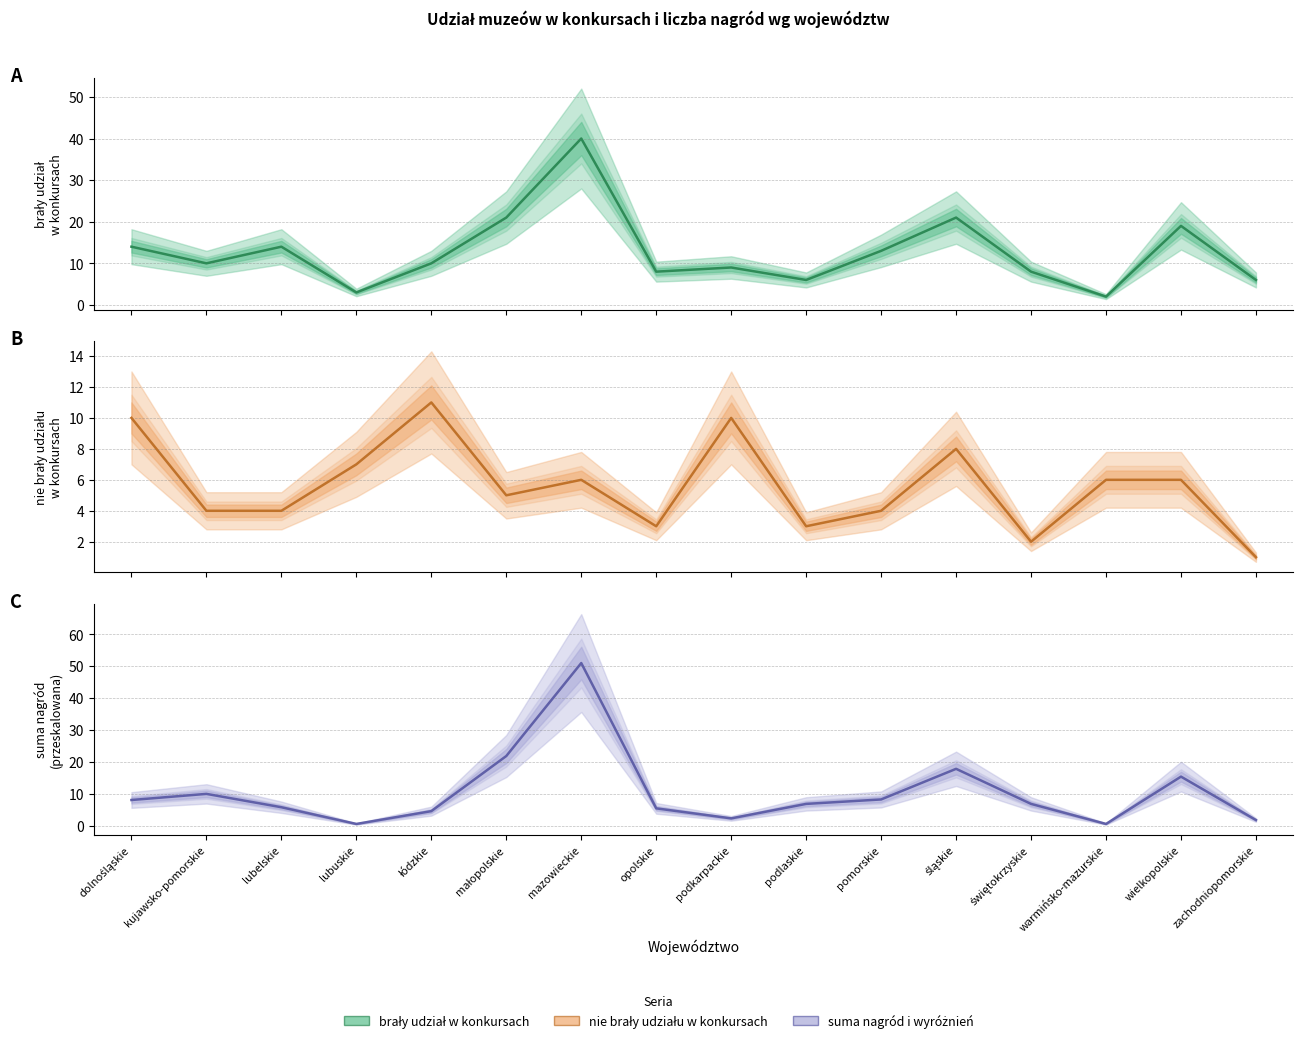

What is the approximate value of brały udział w konkursach at zachodniopomorskie?

6.0